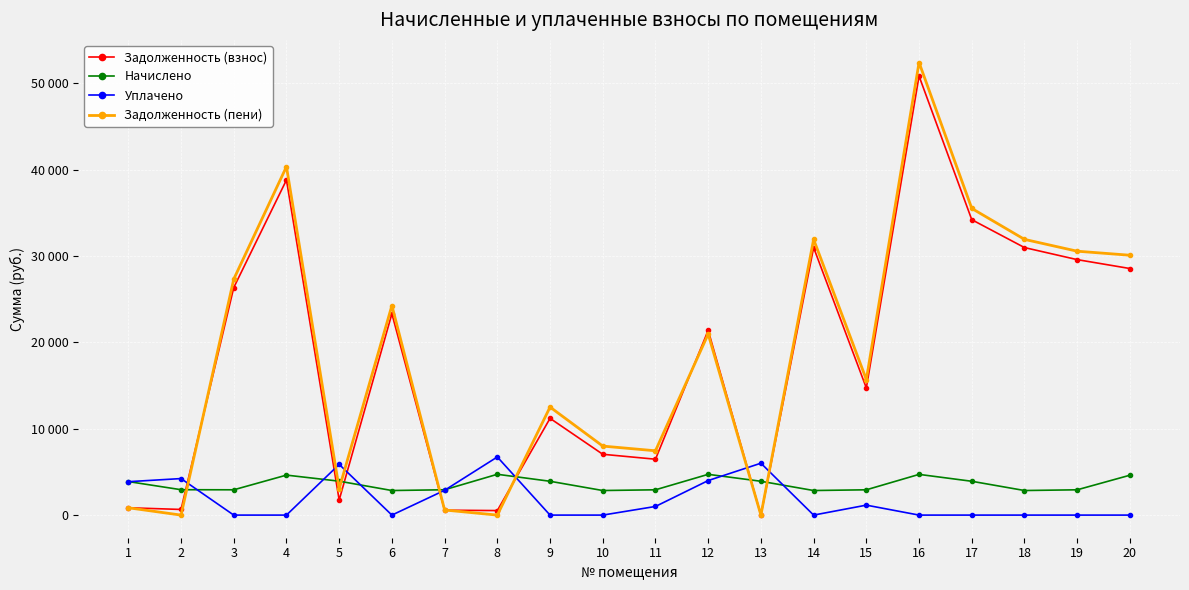

True or false: Начислено and Уплачено intersect in this chart.

True